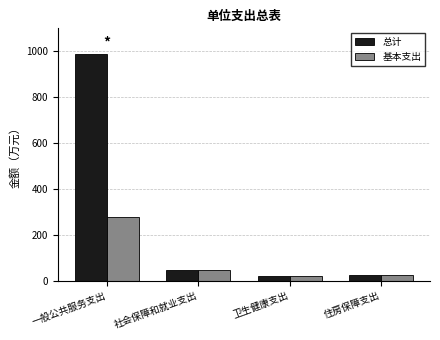

Which category has the highest value in the 基本支出 series?

一般公共服务支出